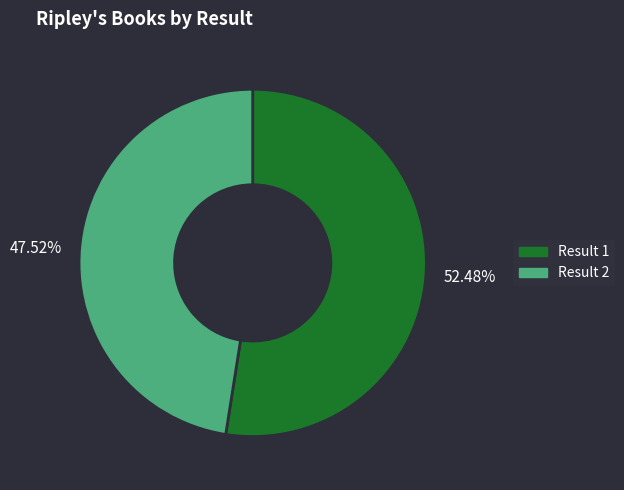

Count the number of slices in the pie.

2